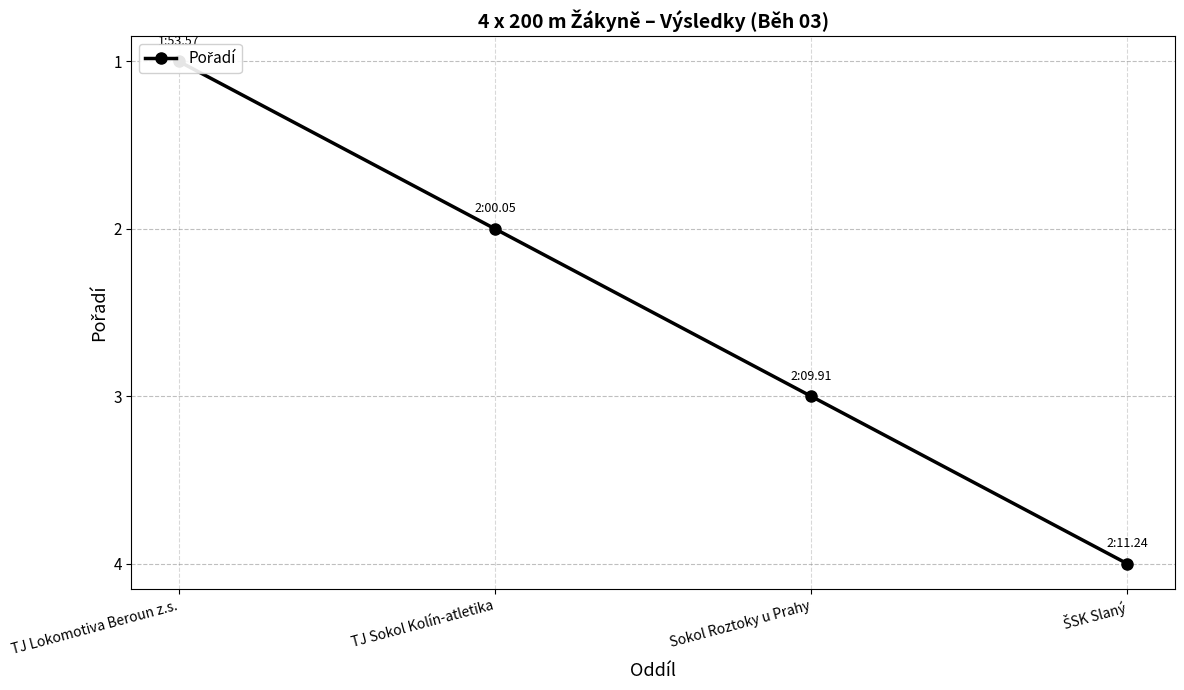

What is the change in value from TJ Sokol Kolín-atletika to ŠSK Slaný?

+2